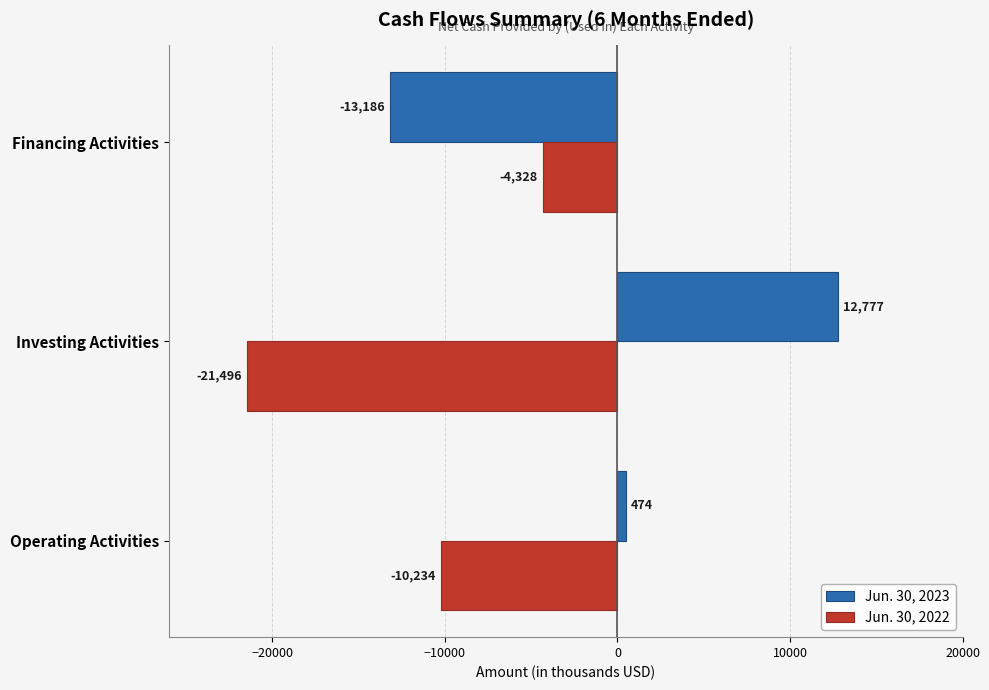

What is the sum of all Jun. 30, 2022 values?

-36058